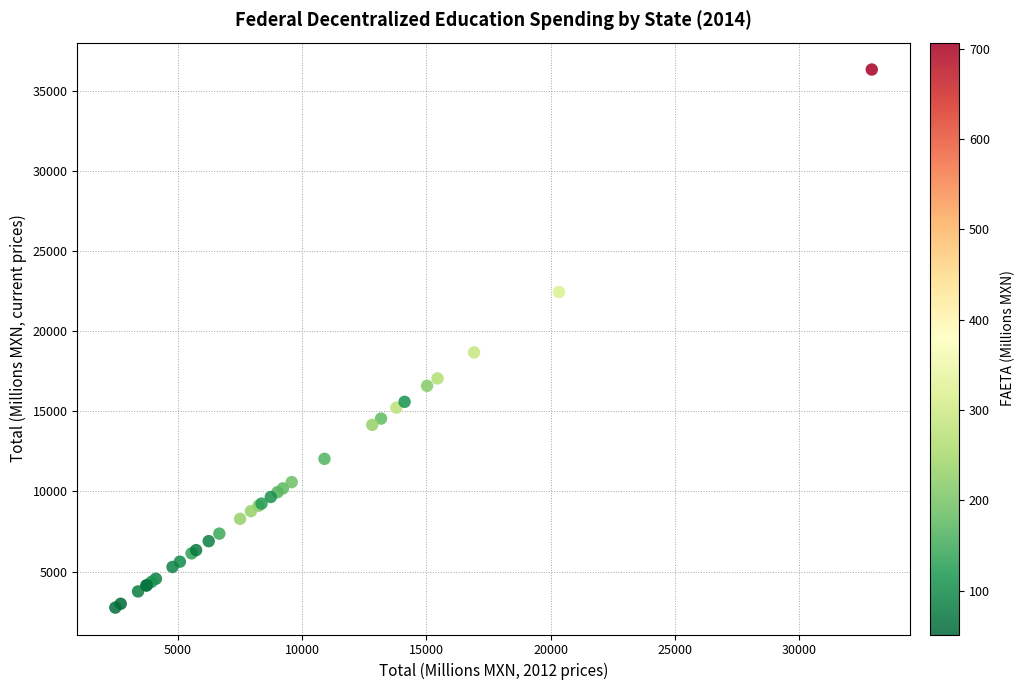

What Y value in the scatter plot is closest to 19546?

18682.7